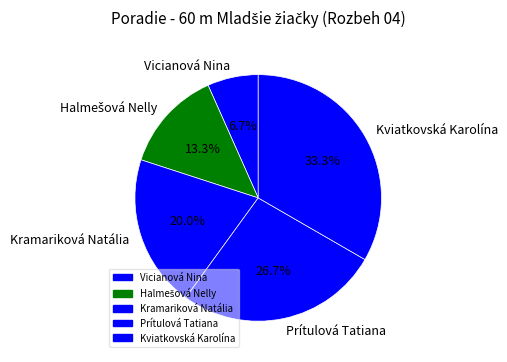

Does any single category account for the majority?

No